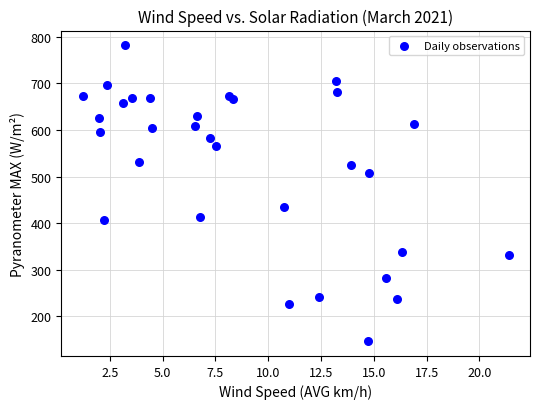

What Y value in the scatter plot is closest to 464?

433.7